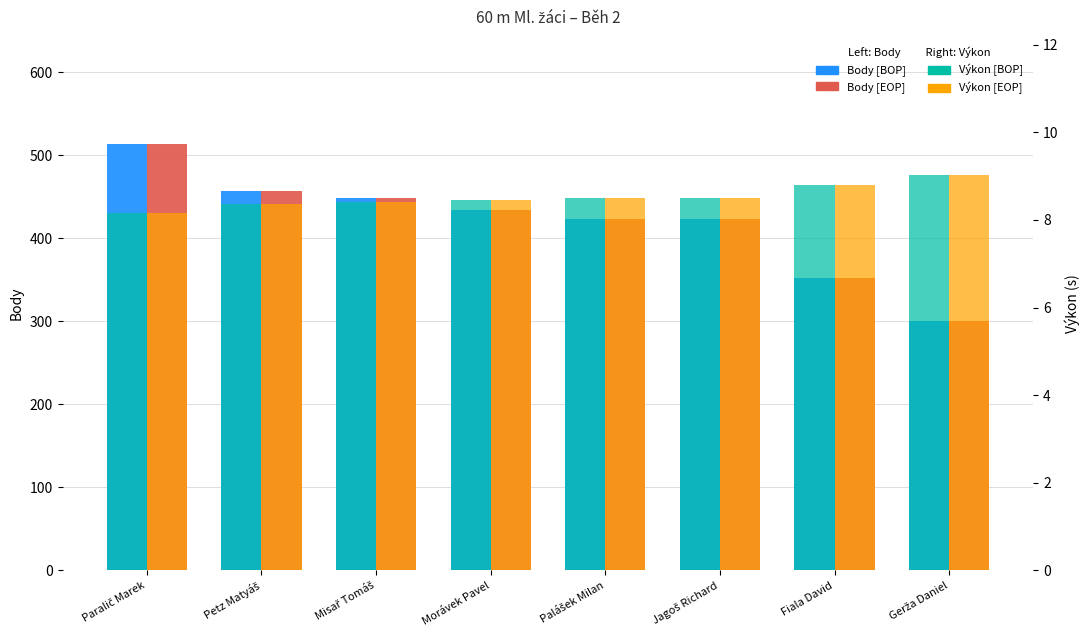

Reading left to right, list all the values displayed in this chart.

Body [BOP]: Paralič Marek=514.0	Petz Matyáš=457.0	Misař Tomáš=449.0	Morávek Pavel=434.0	Palášek Milan=423.0	Jagoš Richard=423.0	Fiala David=352.0	Gerža Daniel=300.0
Body [EOP]: Paralič Marek=514.0	Petz Matyáš=457.0	Misař Tomáš=449.0	Morávek Pavel=434.0	Palášek Milan=423.0	Jagoš Richard=423.0	Fiala David=352.0	Gerža Daniel=300.0
Výkon [BOP]: Paralič Marek=8.2	Petz Matyáš=8.4	Misař Tomáš=8.4	Morávek Pavel=8.5	Palášek Milan=8.5	Jagoš Richard=8.5	Fiala David=8.8	Gerža Daniel=9.0
Výkon [EOP]: Paralič Marek=8.2	Petz Matyáš=8.4	Misař Tomáš=8.4	Morávek Pavel=8.5	Palášek Milan=8.5	Jagoš Richard=8.5	Fiala David=8.8	Gerža Daniel=9.0